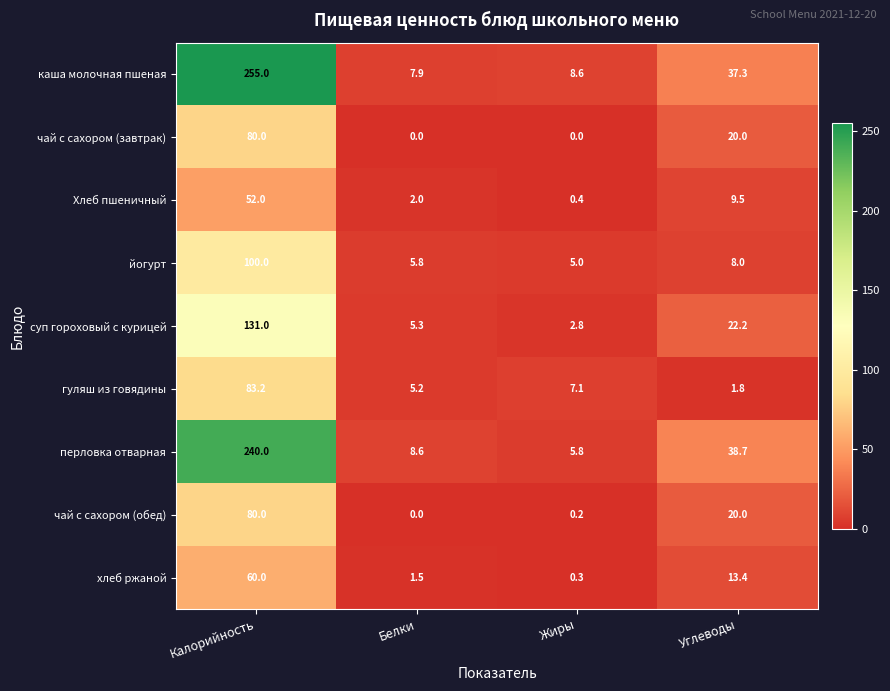

At which label does йогурт reach its peak?

Калорийность